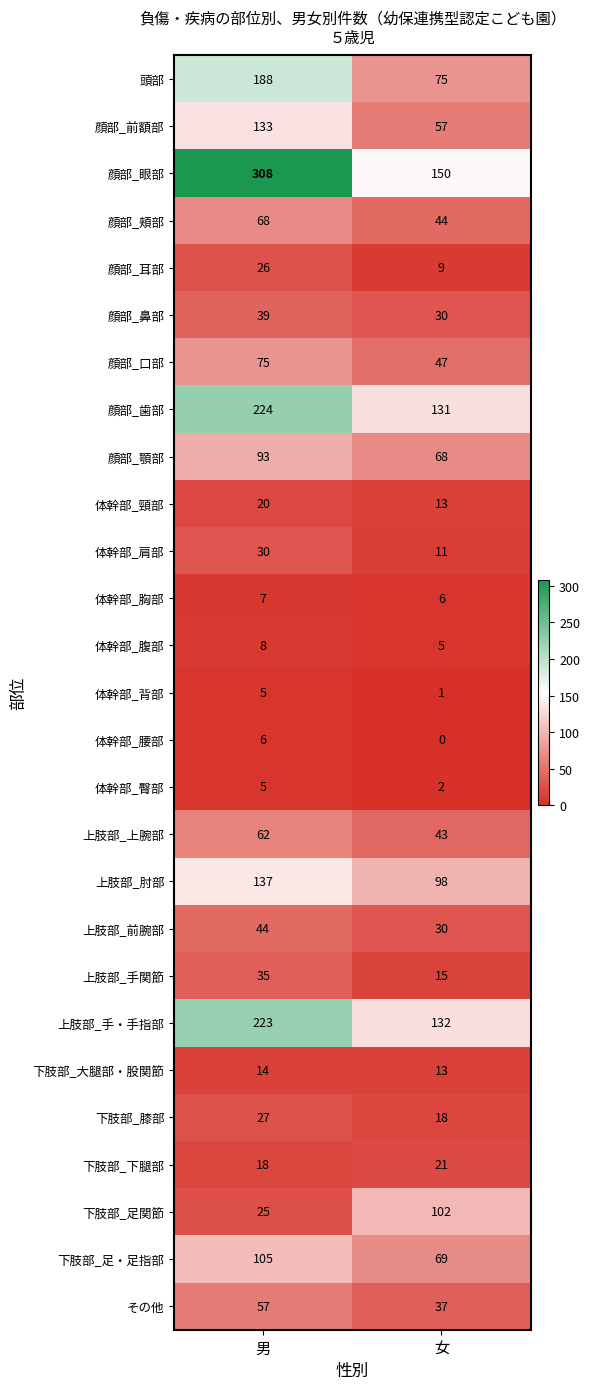

Which label corresponds to the largest value in the chart?

男